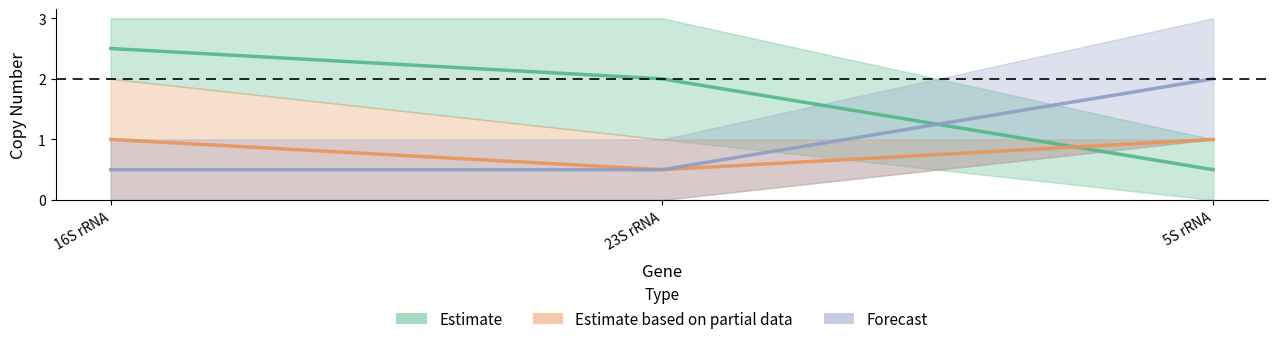

What is the label of the 1st point from the right?

5S rRNA